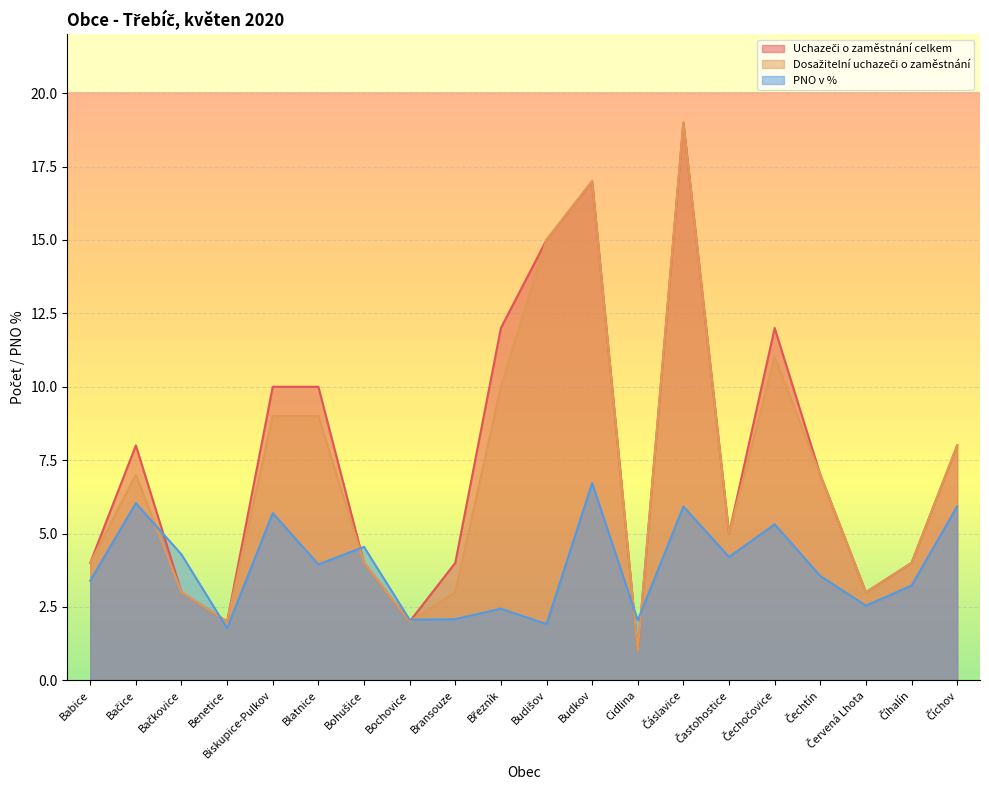

Which series has the largest range (max minus min)?

Uchazeči o zaměstnání celkem